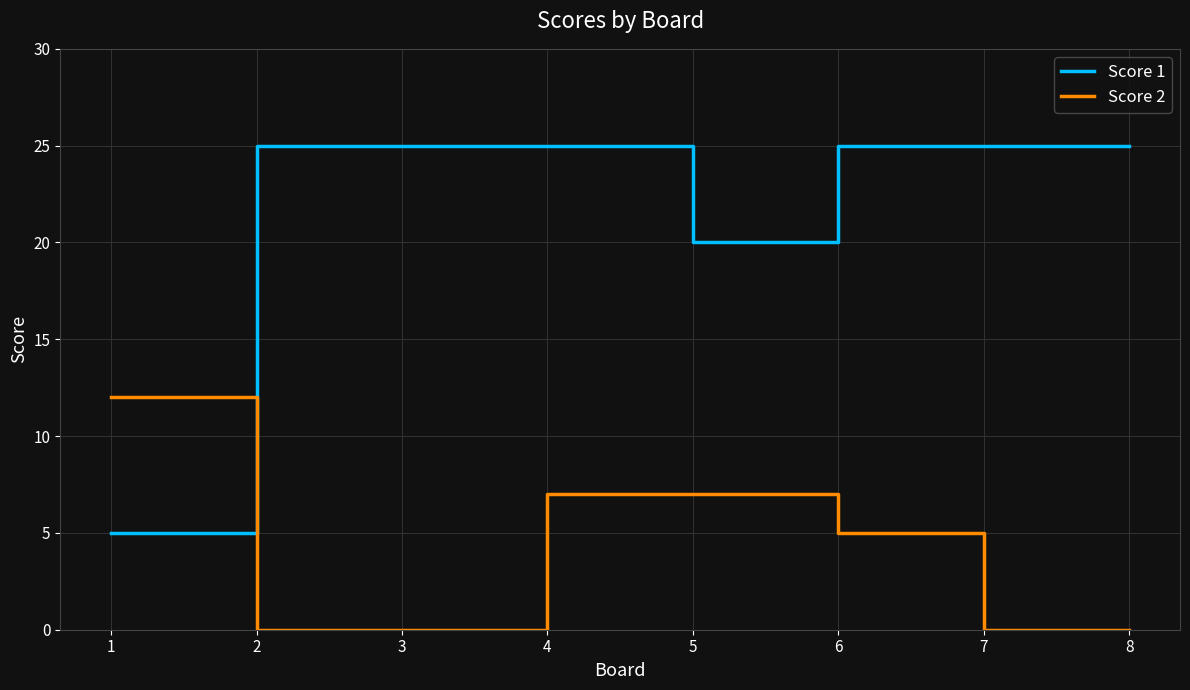

True or false: Score 2 has more than 2 interior local peaks.

False